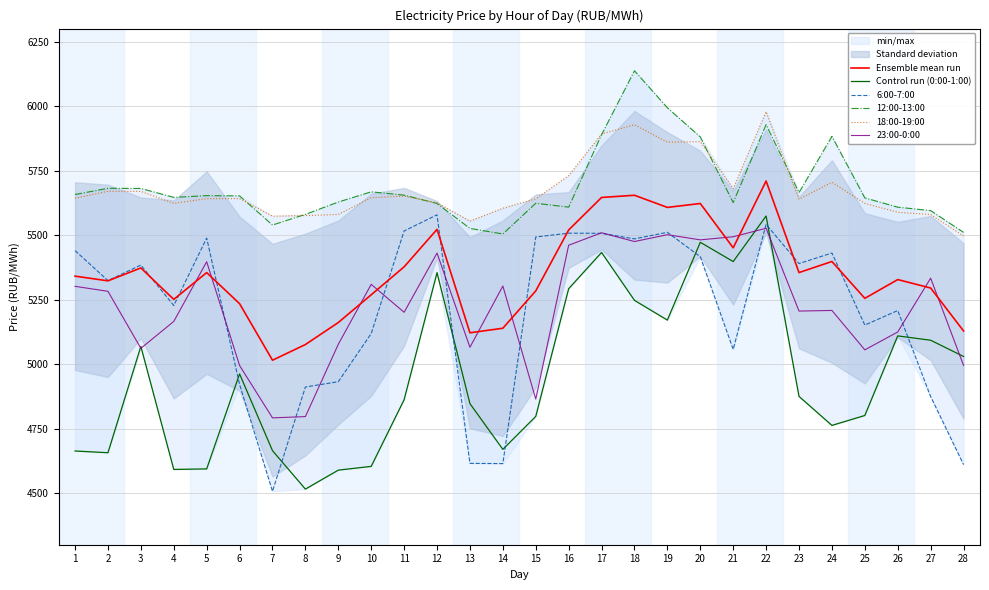

Rank the series by their maximum value, from highest to lowest.

12:00-13:00, 18:00-19:00, Ensemble mean run, 6:00-7:00, Control run (0:00-1:00), 23:00-0:00